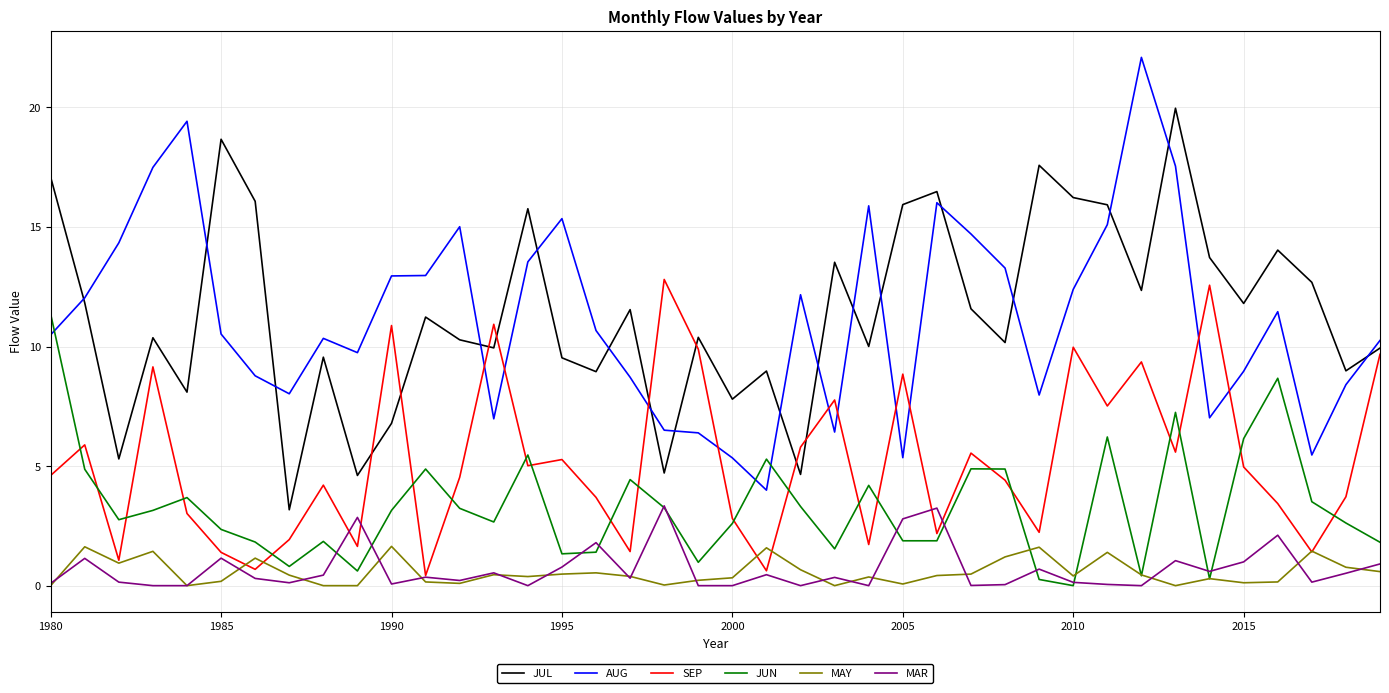

Which series has the widest spread of values?

AUG